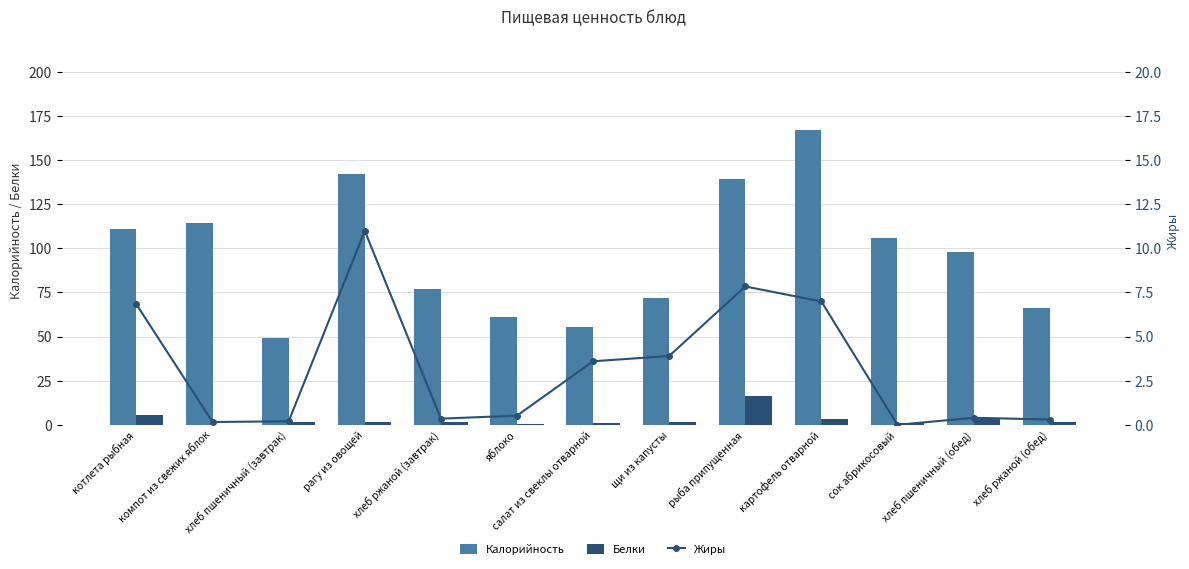

What is the difference between the second highest and minimum values in the Белки series?

5.3